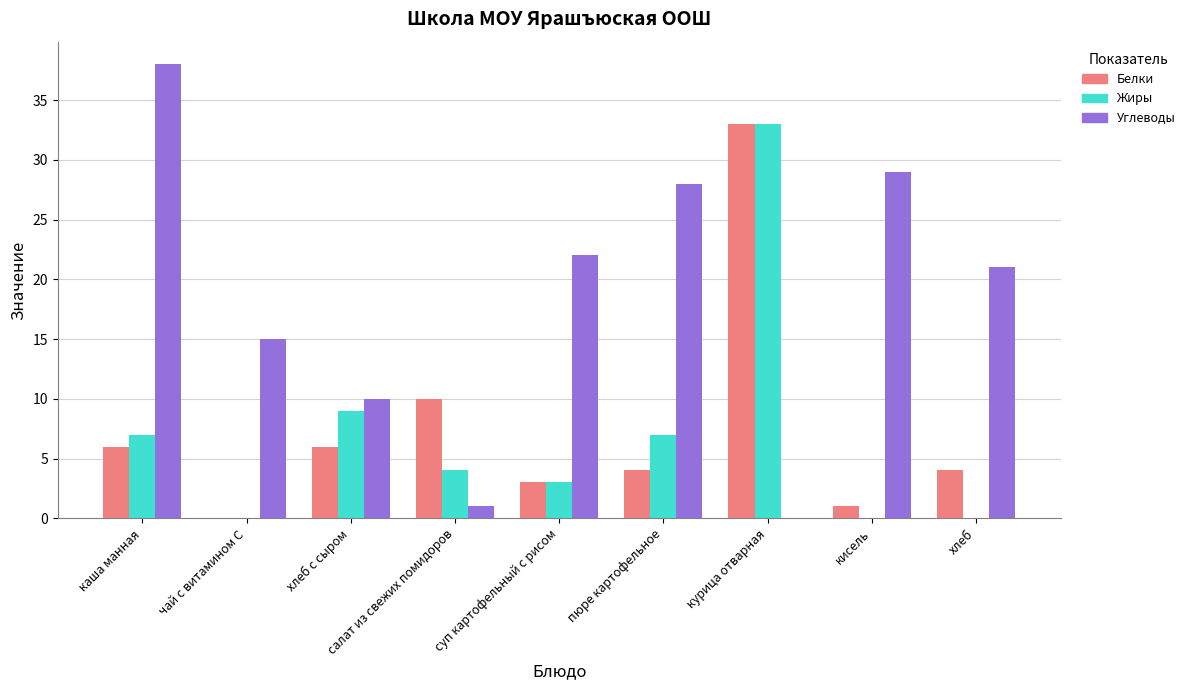

The value of Жиры at салат из свежих помидоров is 2. True or false?

False